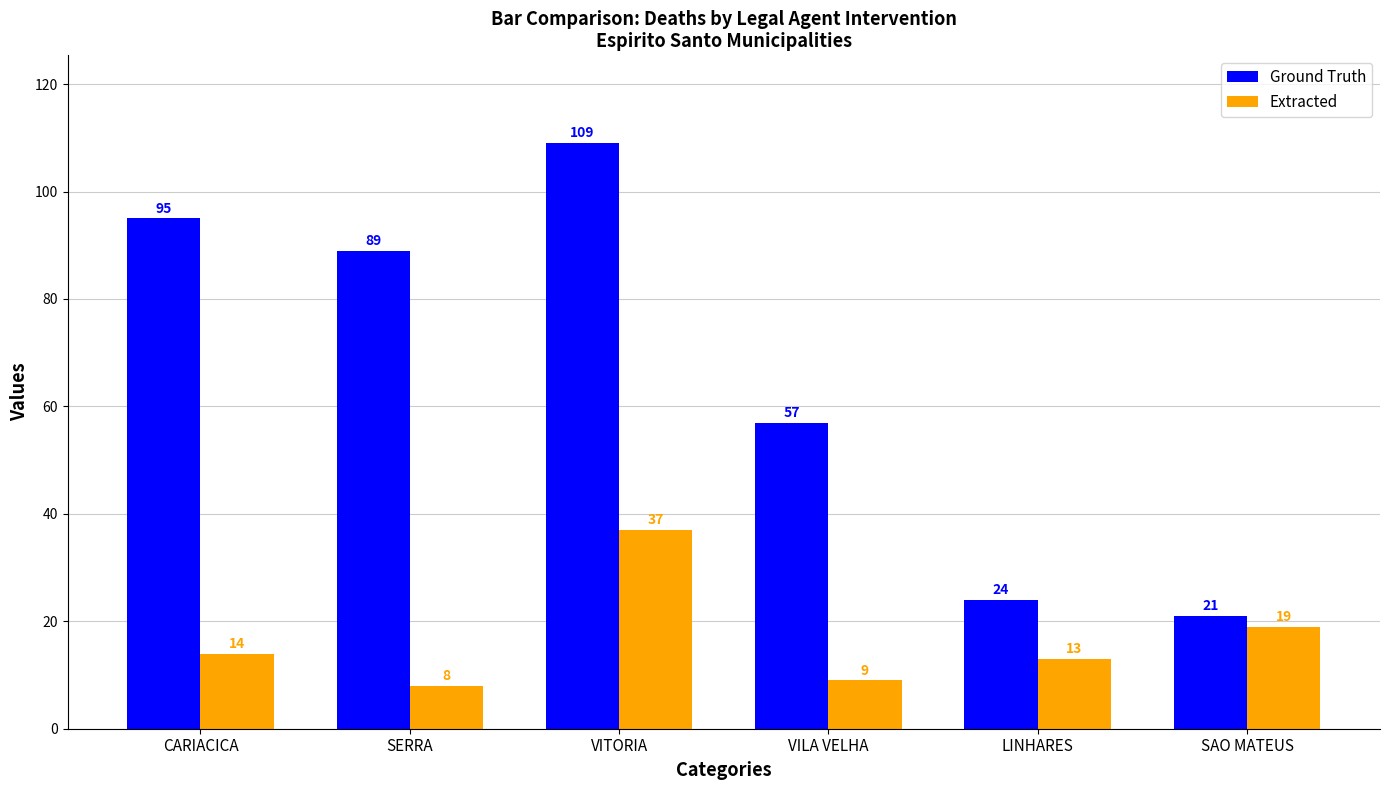

What is the sum of the Extracted values at VITORIA and CARIACICA?

51